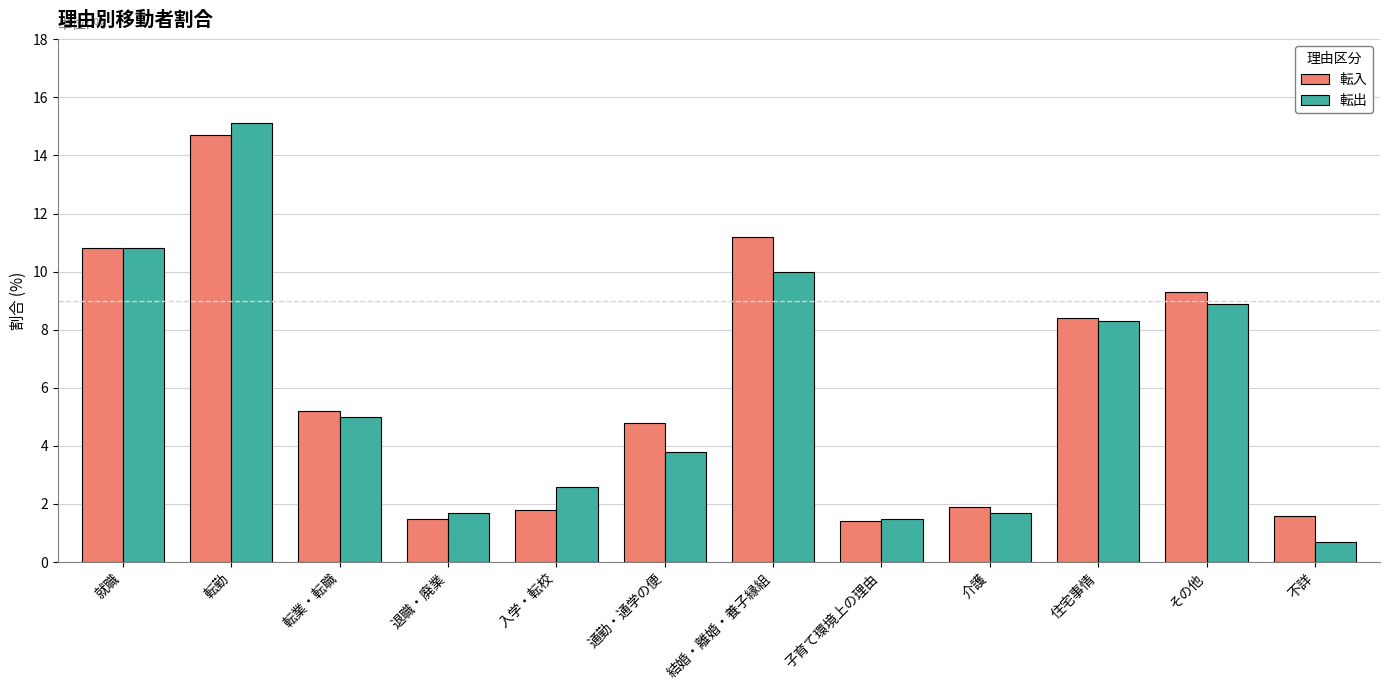

Which category has the highest value in the 転出 series?

転勤